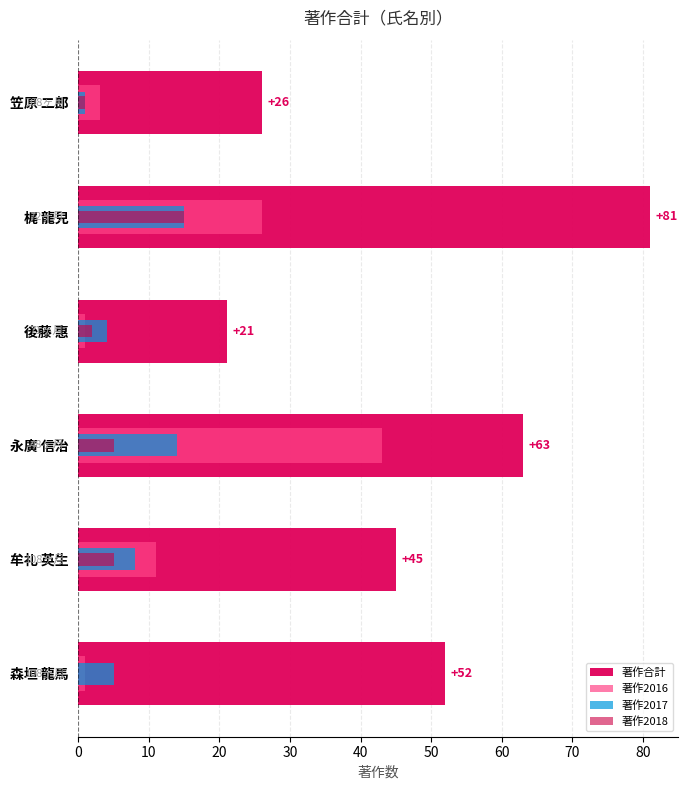

What is the greatest value displayed?

81